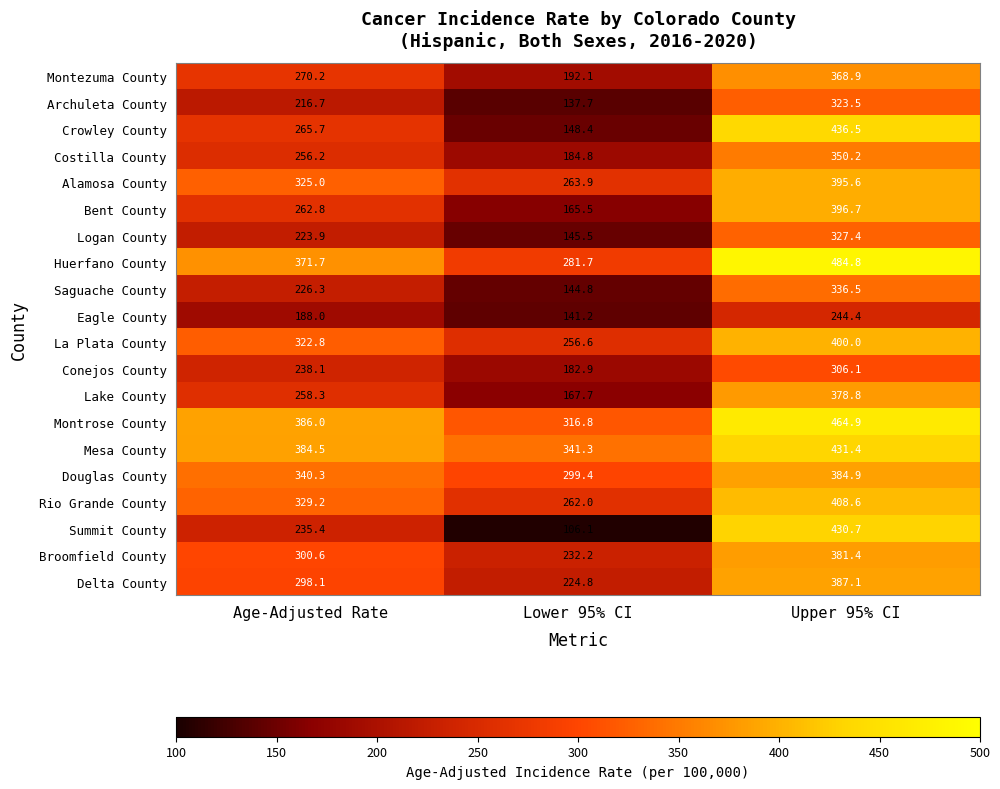

At how many categories does at least one series exceed 438?

1